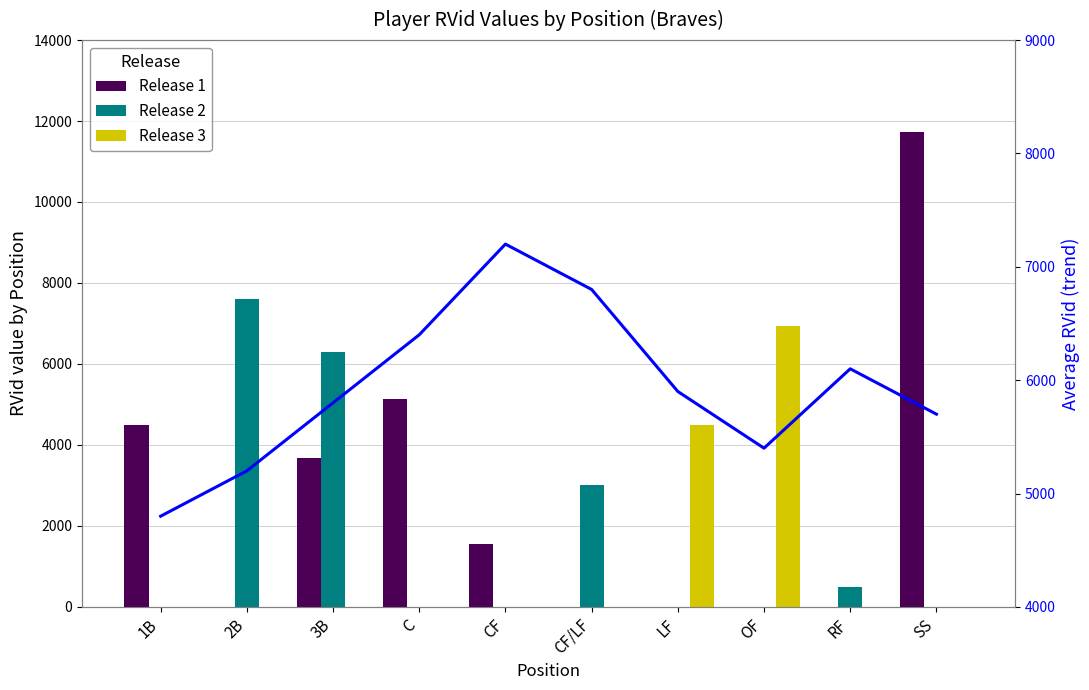

Is it true that Release 3 equals 4500 at LF?

True